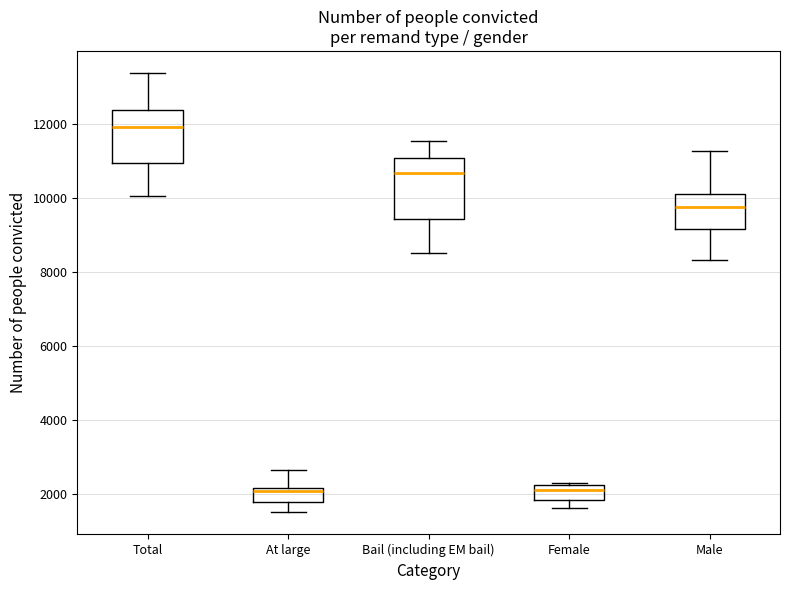

Which box's median line is the highest?

Total